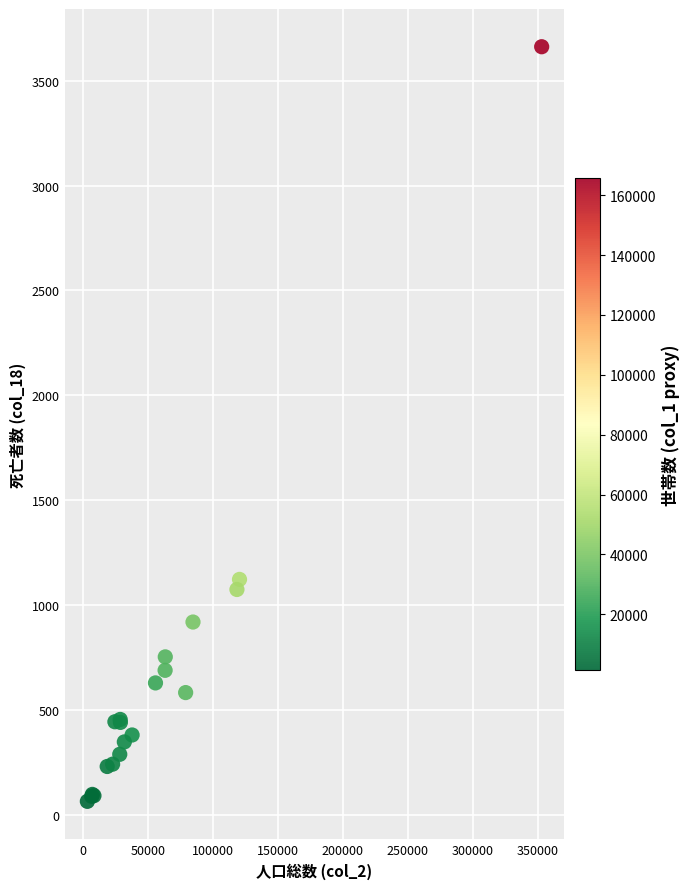

What Y value in the scatter plot is closest to 1864?

1124